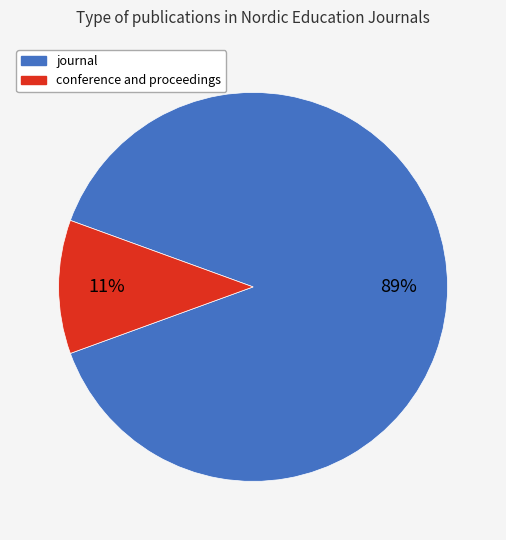

True or false: conference and proceedings accounts for 21% of the total.

False